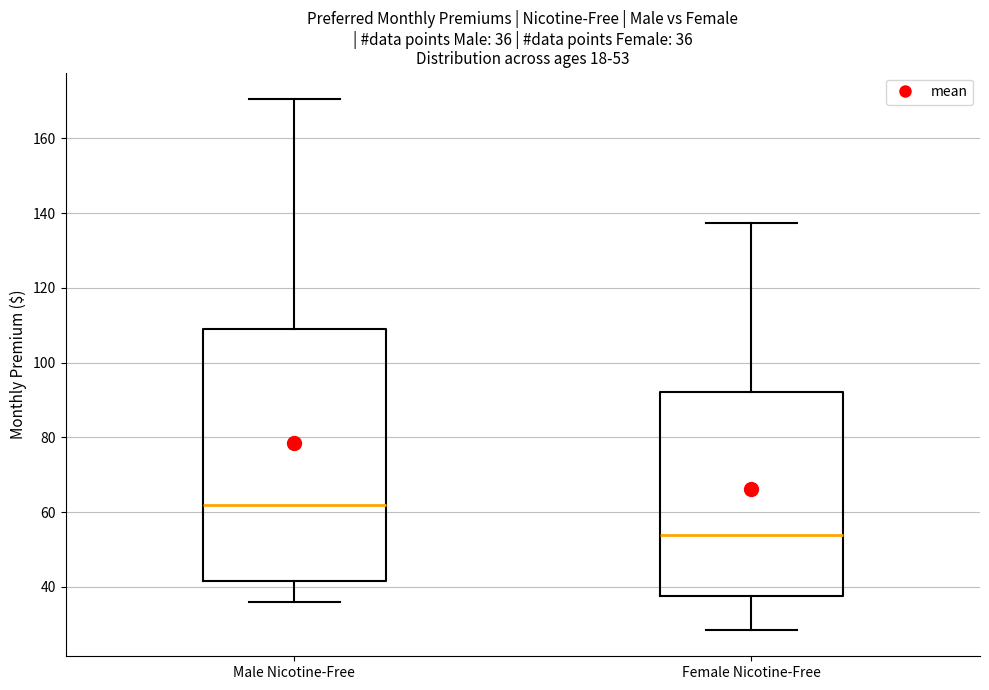

Comparing the boxes themselves (not the whiskers), which one is the tallest?

Male Nicotine-Free